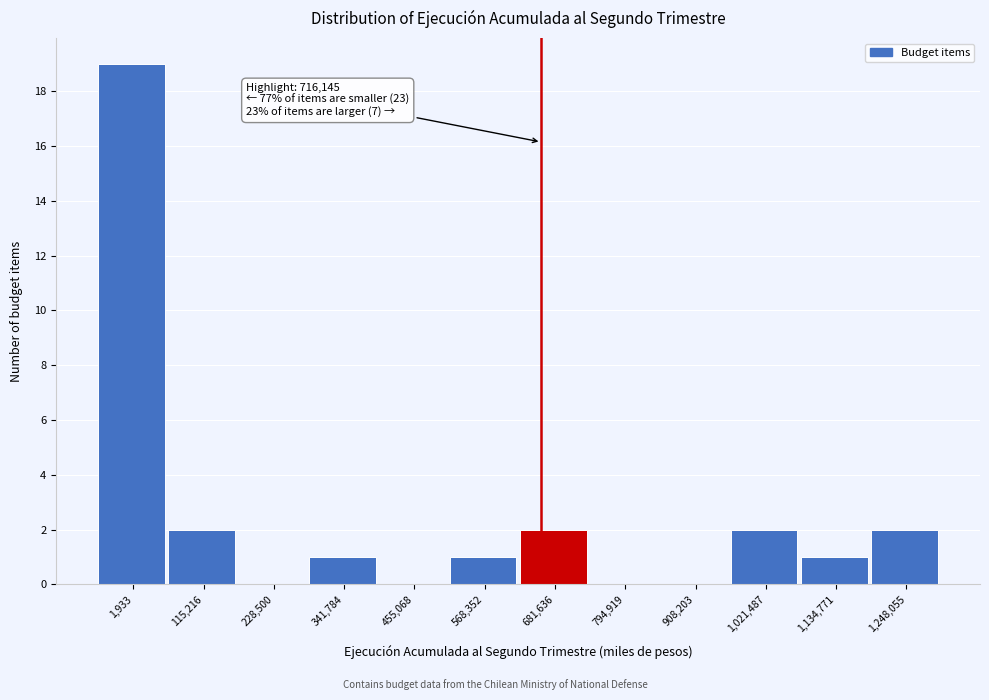

Reading right to left, what are all the values shown in this chart?

1,248,055=2	1,134,771=1	1,021,487=2	908,203=0	794,919=0	681,636=2	568,352=1	455,068=0	341,784=1	228,500=0	115,216=2	1,933=19